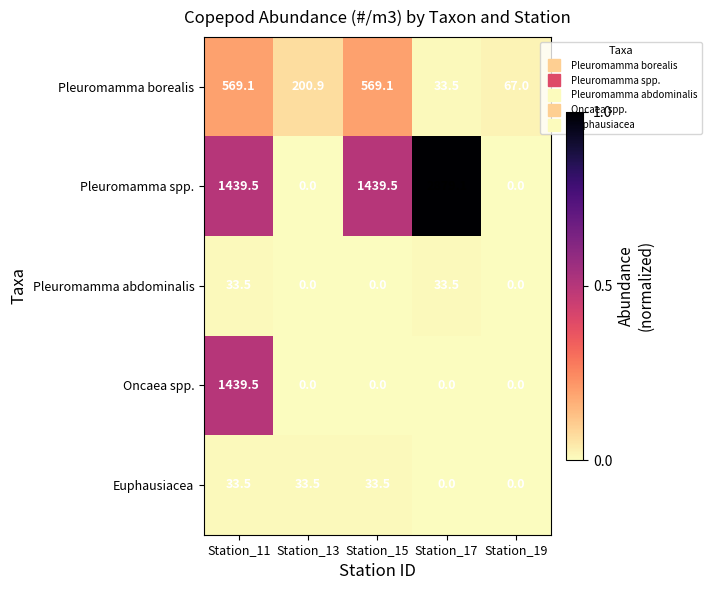

Which category has the highest value across all series?

Station_17